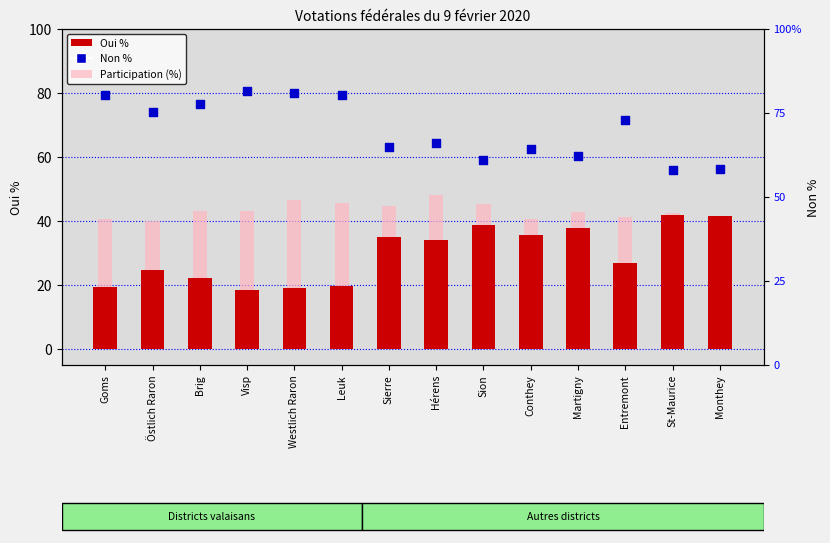

Which series has the largest Y range (max minus min)?

Non %